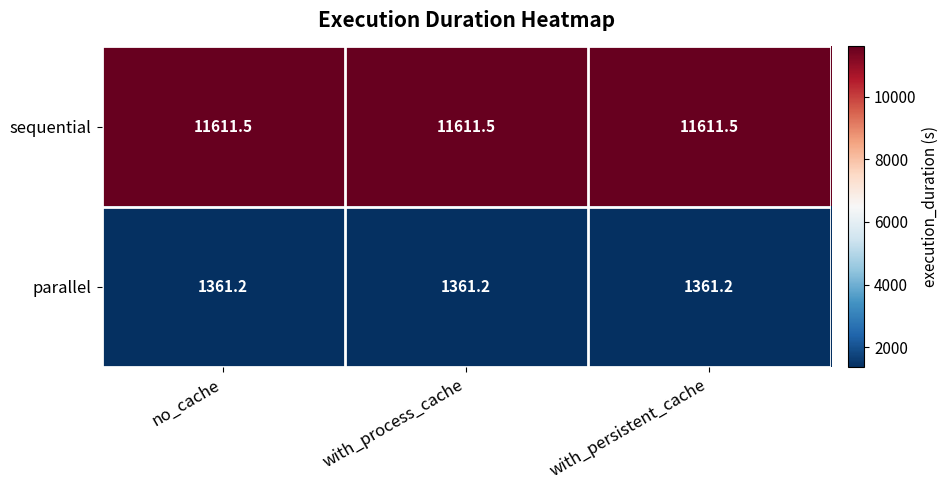

Rank the series by their maximum value, from lowest to highest.

parallel, sequential